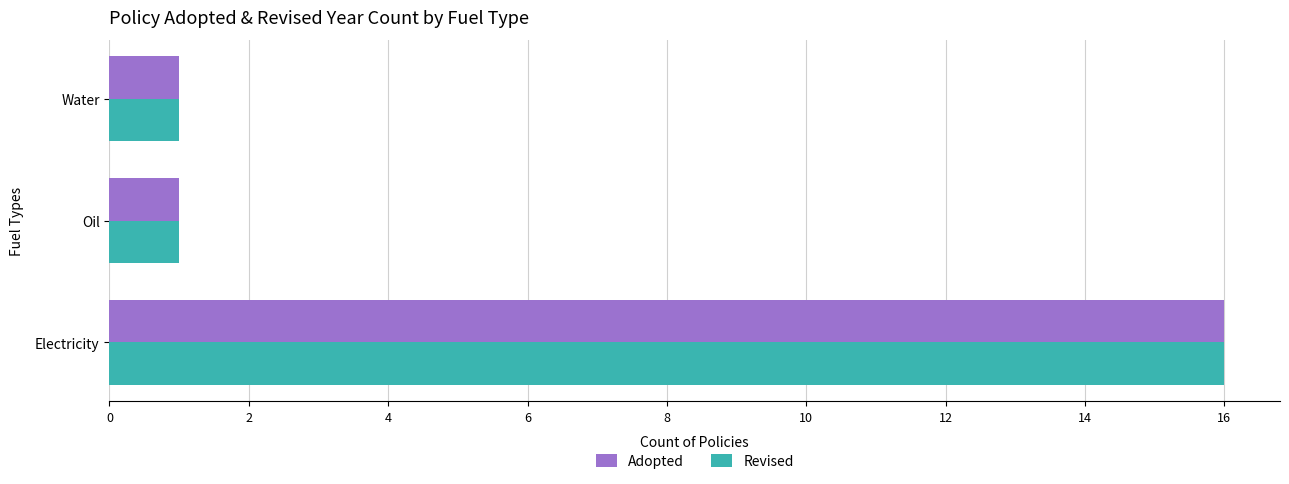

What is the maximum value for Adopted?

16